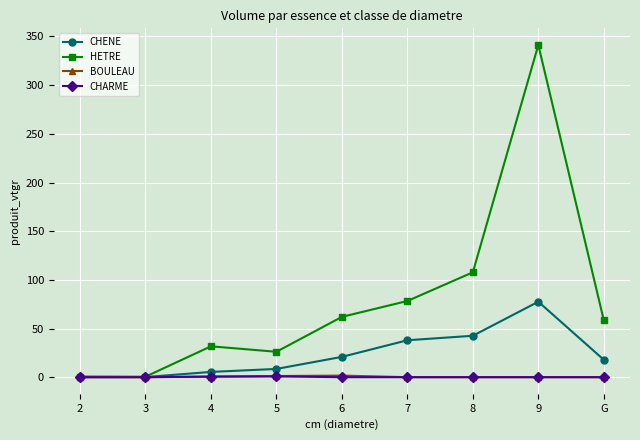

The value of HETRE at 3 is 0.5. True or false?

True